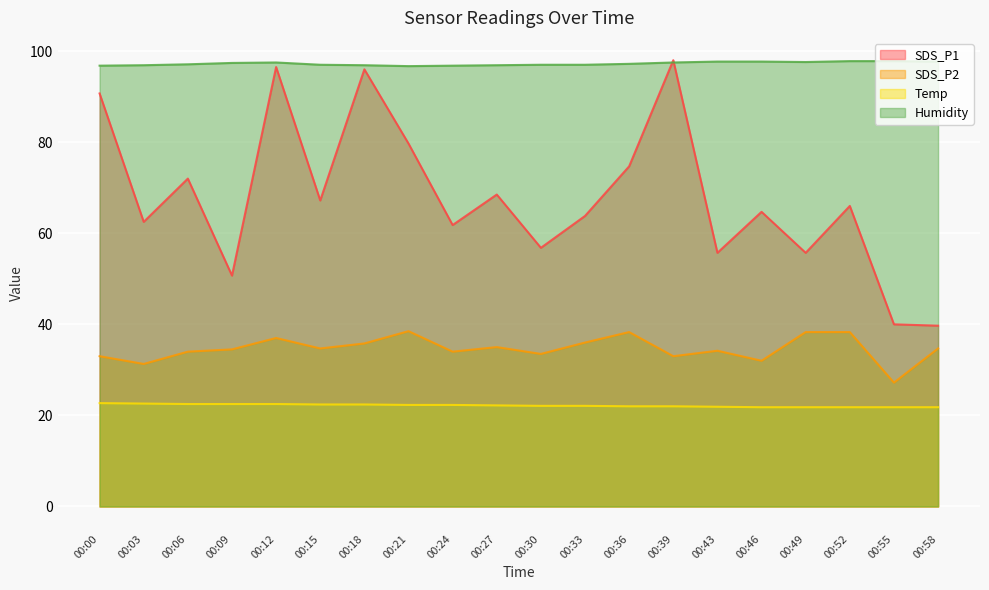

Reading right to left, list all the values displayed in this chart.

SDS_P1: 00:58=39.7	00:55=40.0	00:52=66.0	00:49=55.7	00:46=64.7	00:43=55.7	00:39=98.0	00:36=74.7	00:33=63.8	00:30=56.8	00:27=68.5	00:24=61.8	00:21=79.7	00:18=96.0	00:15=67.2	00:12=96.5	00:09=50.7	00:06=72.0	00:03=62.5	00:00=90.7
SDS_P2: 00:58=34.7	00:55=27.2	00:52=38.3	00:49=38.3	00:46=32.0	00:43=34.2	00:39=33.0	00:36=38.3	00:33=36.0	00:30=33.5	00:27=35.0	00:24=34.0	00:21=38.5	00:18=35.8	00:15=34.7	00:12=37.0	00:09=34.5	00:06=34.0	00:03=31.3	00:00=33.0
Temp: 00:58=21.8	00:55=21.8	00:52=21.8	00:49=21.8	00:46=21.8	00:43=21.9	00:39=22.0	00:36=22.0	00:33=22.1	00:30=22.1	00:27=22.2	00:24=22.3	00:21=22.3	00:18=22.4	00:15=22.4	00:12=22.5	00:09=22.5	00:06=22.5	00:03=22.6	00:00=22.7
Humidity: 00:58=97.7	00:55=97.8	00:52=97.8	00:49=97.6	00:46=97.7	00:43=97.7	00:39=97.5	00:36=97.2	00:33=97.0	00:30=97.0	00:27=96.9	00:24=96.8	00:21=96.7	00:18=96.9	00:15=97.0	00:12=97.5	00:09=97.4	00:06=97.1	00:03=96.9	00:00=96.8